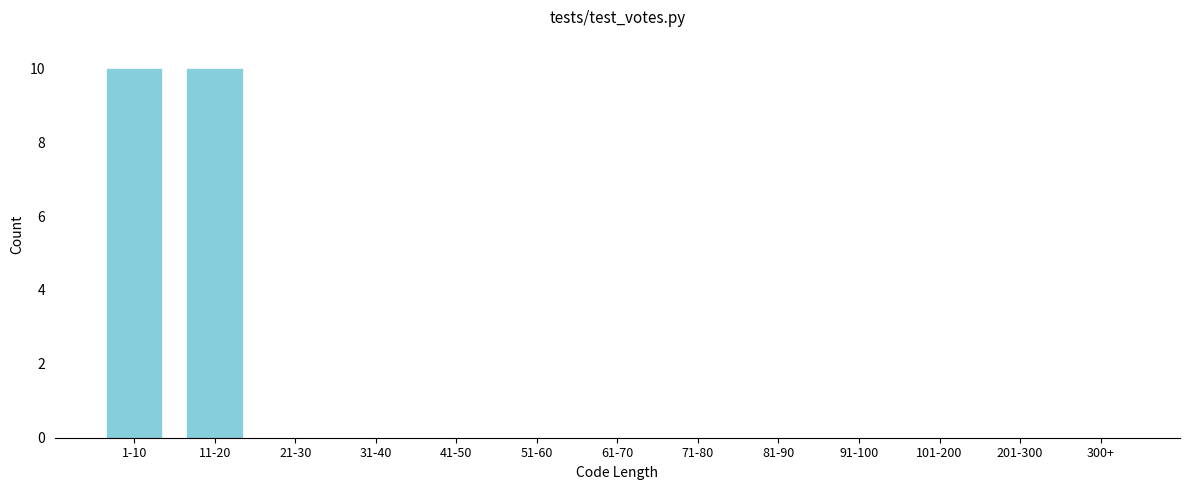

Reading left to right, what are all the values shown in this chart?

1-10=10	11-20=10	21-30=0	31-40=0	41-50=0	51-60=0	61-70=0	71-80=0	81-90=0	91-100=0	101-200=0	201-300=0	300+=0